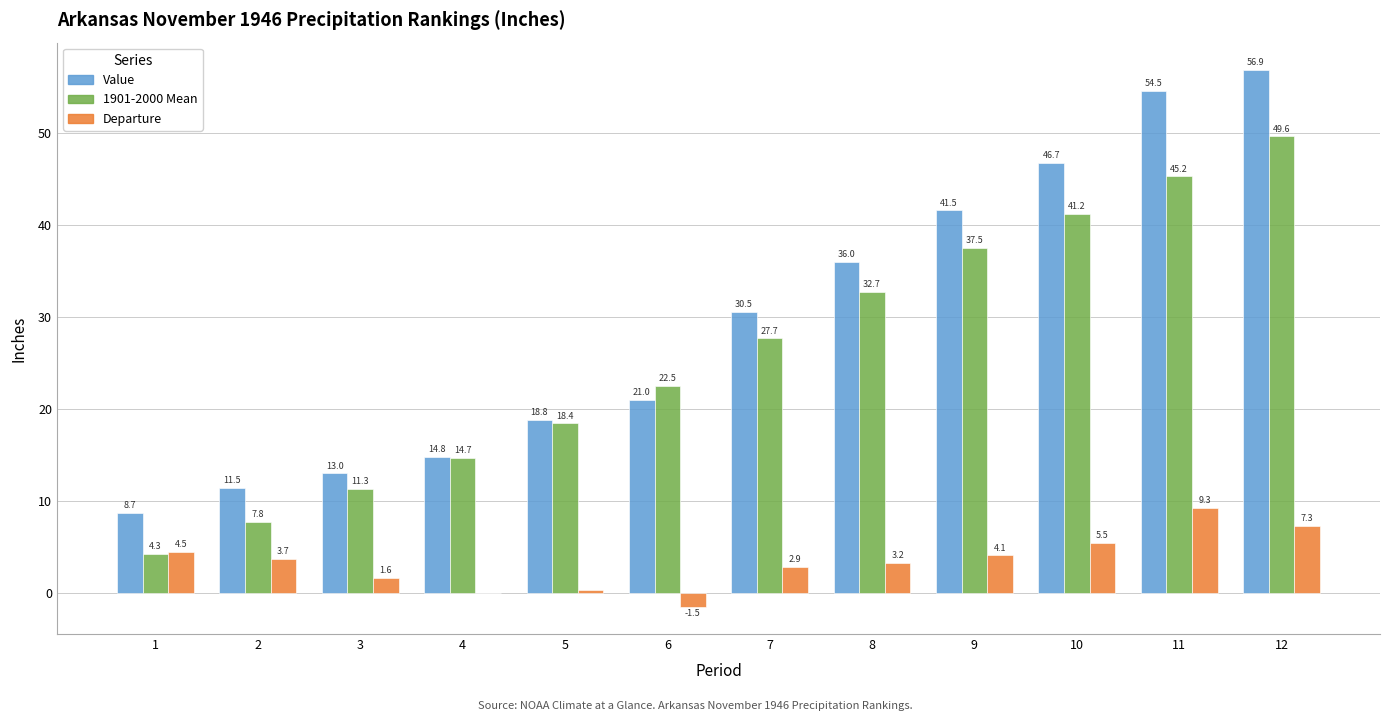

Which series changed the most between 2 and 11?

Value